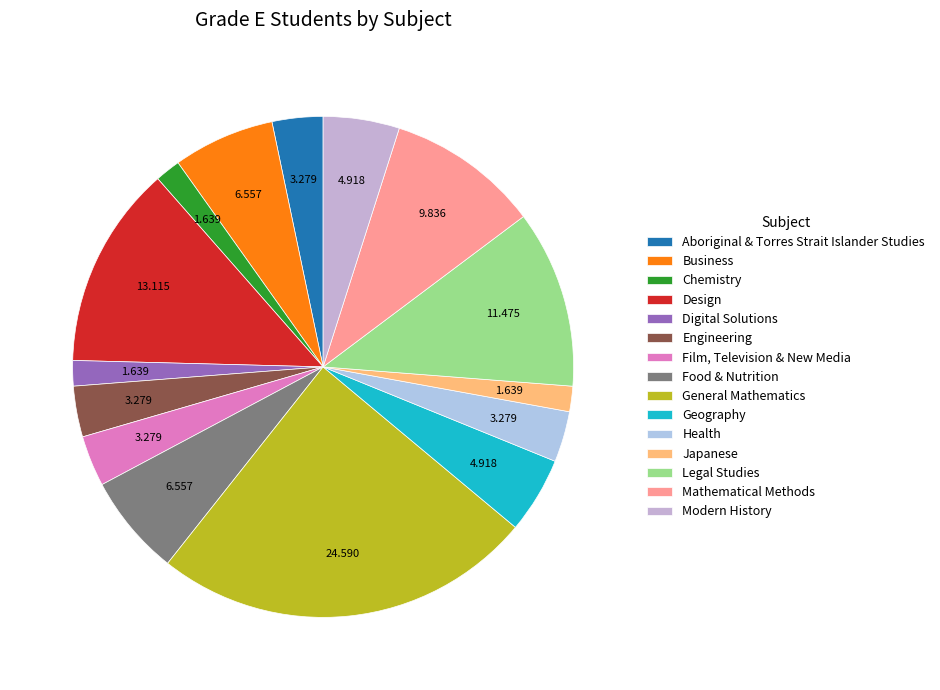

To the nearest percent, what portion does Chemistry represent?

2%